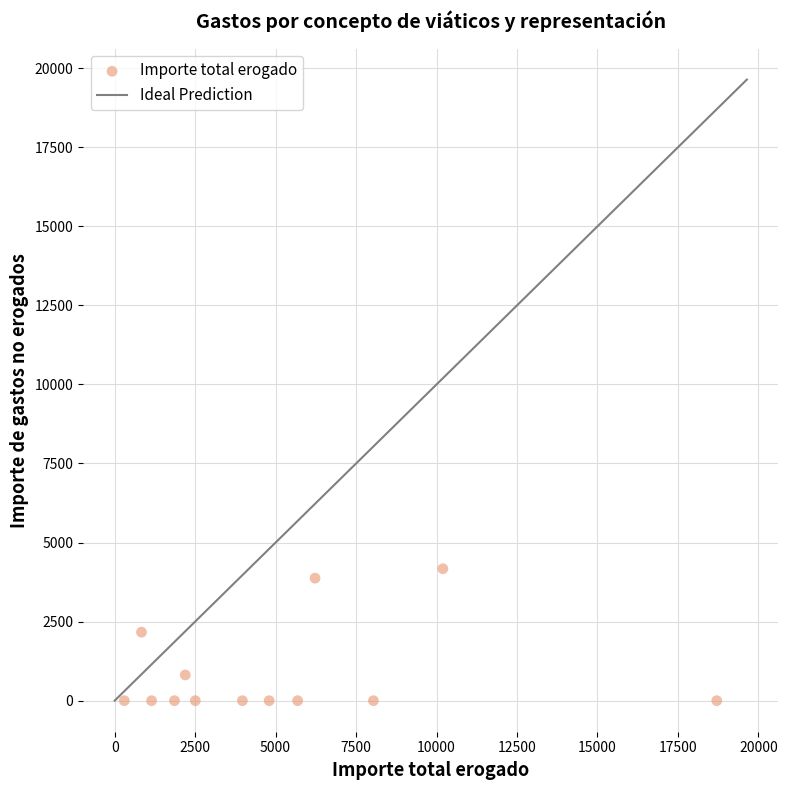

What is the range of Y values (max minus min)?

4172.7